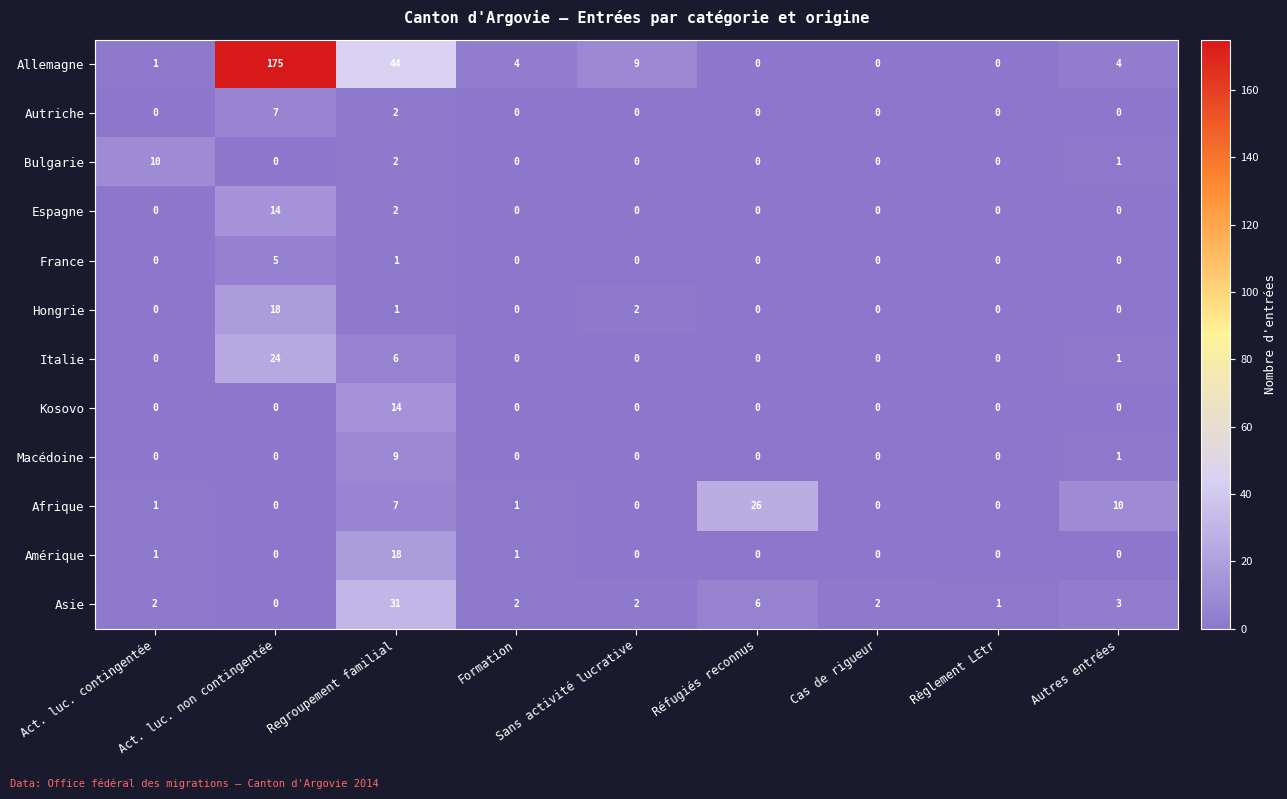

At which category does the chart reach its peak across all series?

Act. luc. non contingentée